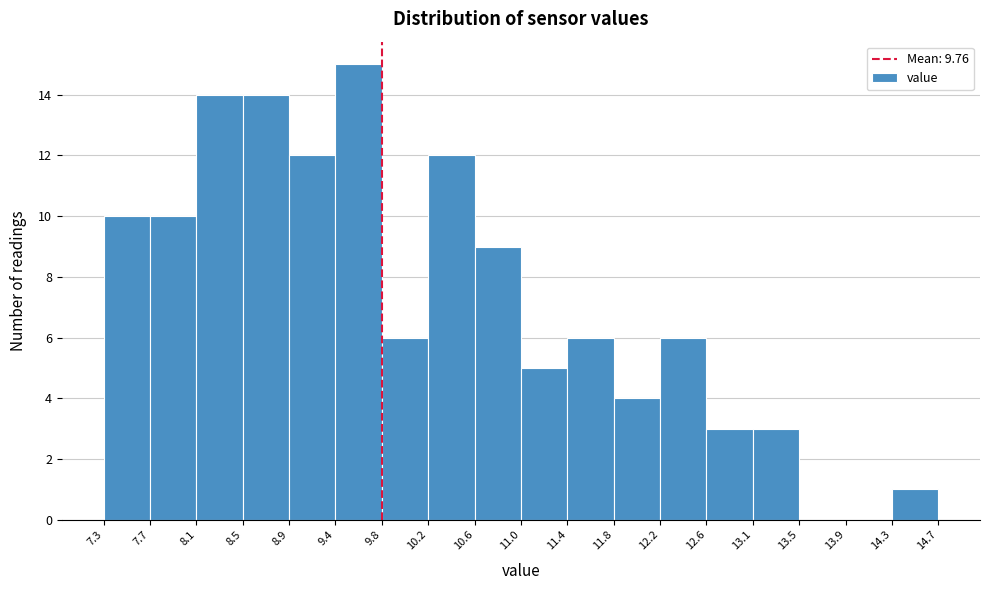

Over which range of the x-axis is the bar tallest?

9.4 to 9.8